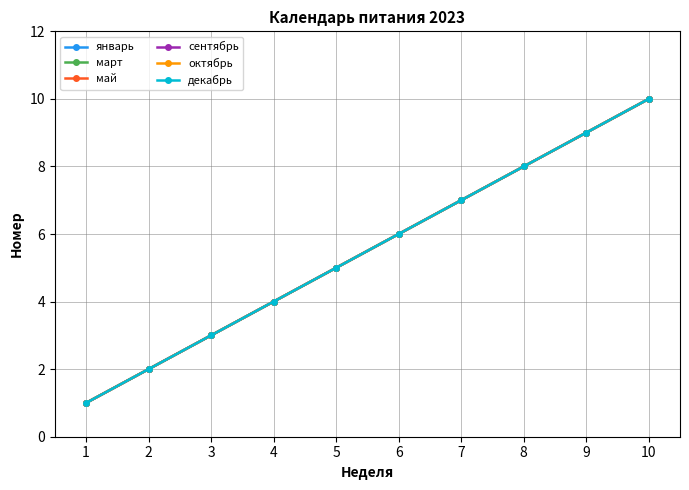

How many январь values are between 3 and 8?

6